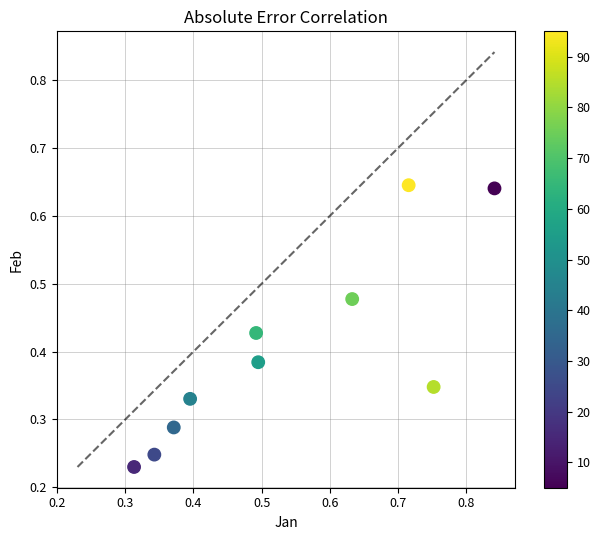

How many points are shown in the scatter plot?

10